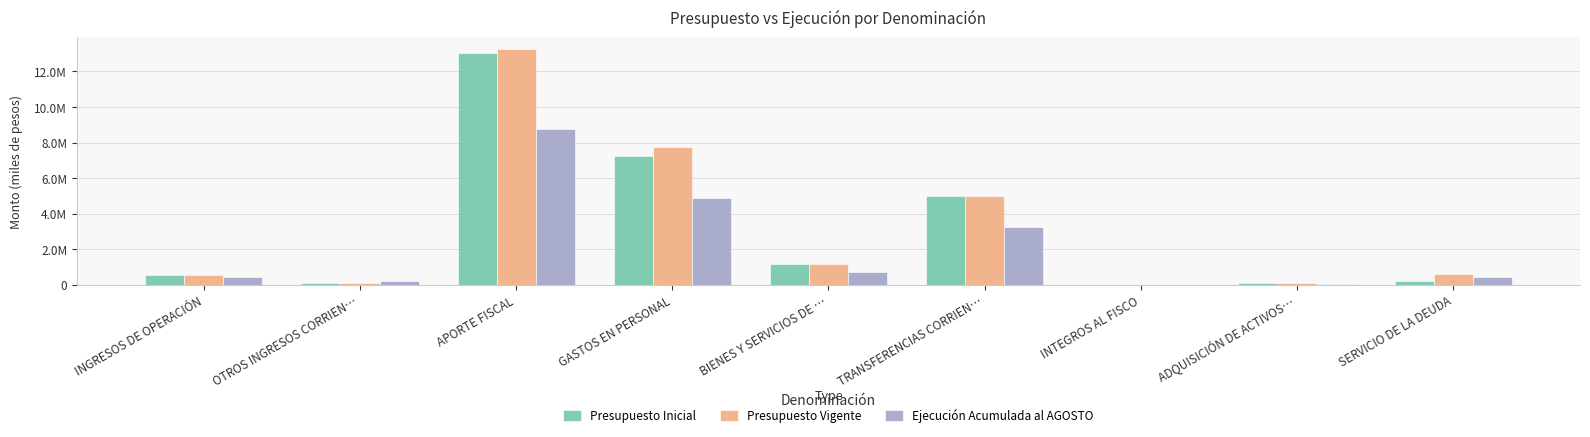

Are the bars horizontal?

No